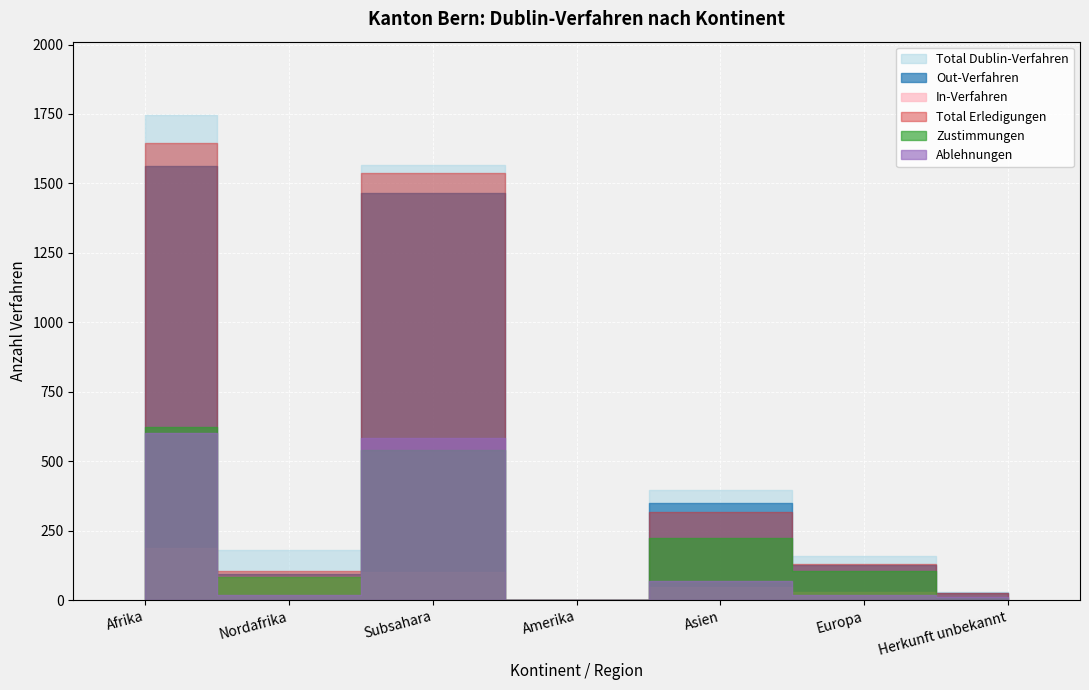

At how many categories does at least one series exceed 150?

5